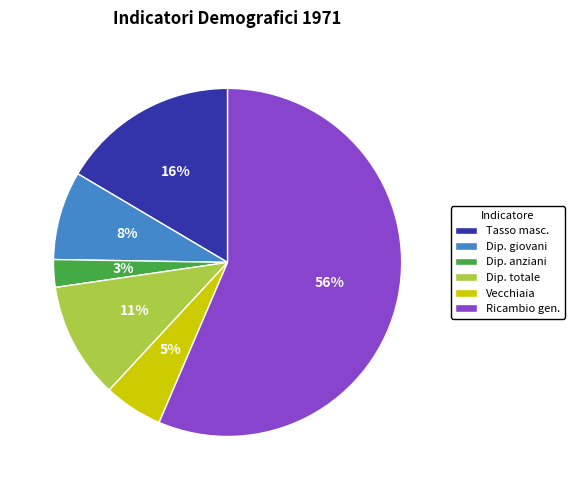

Does any single category account for the majority?

Yes